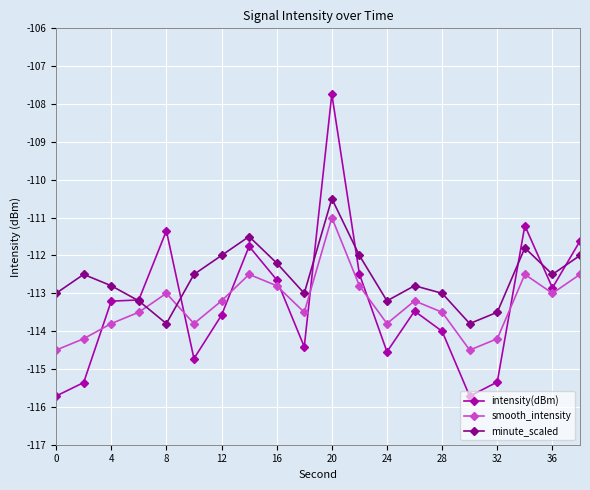

Which series has the widest spread of values?

intensity(dBm)